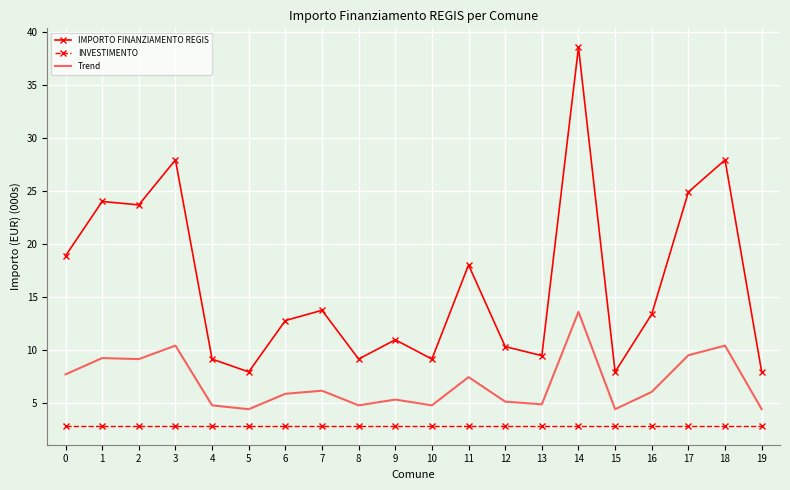

True or false: IMPORTO FINANZIAMENTO REGIS has a value of 10.8 at 19.

False